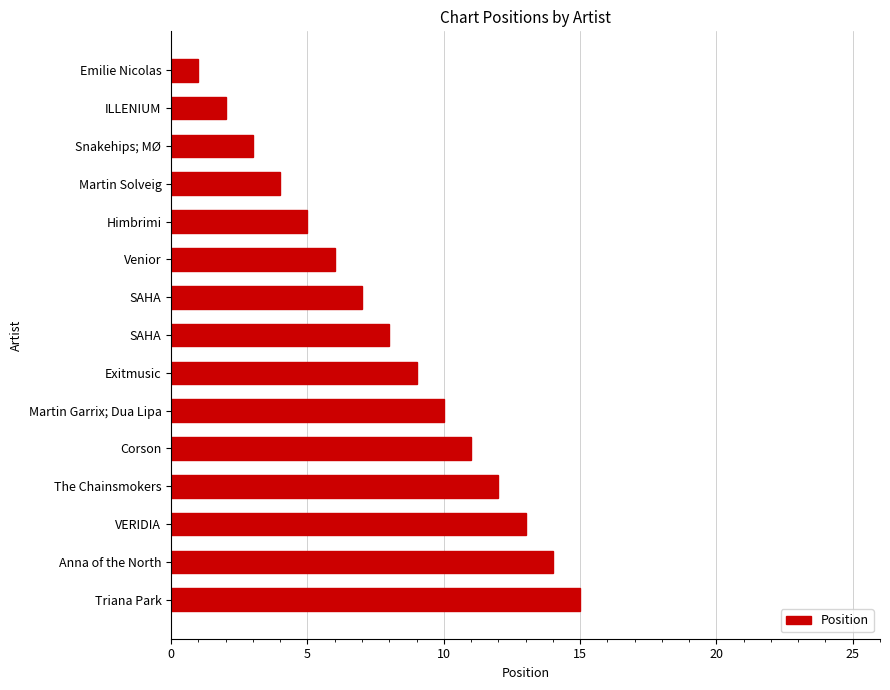

How many values are below 8?

7